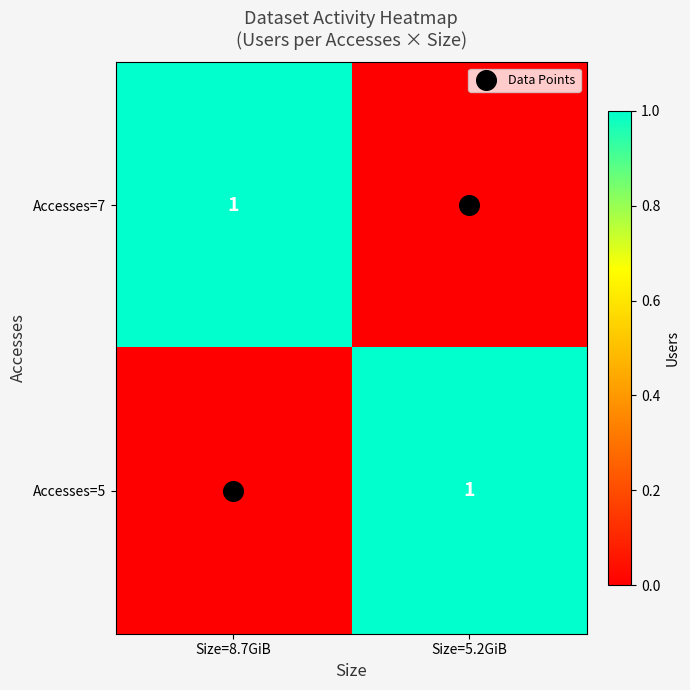

Is it true that Accesses=7 equals 1 at Size=8.7GiB?

True